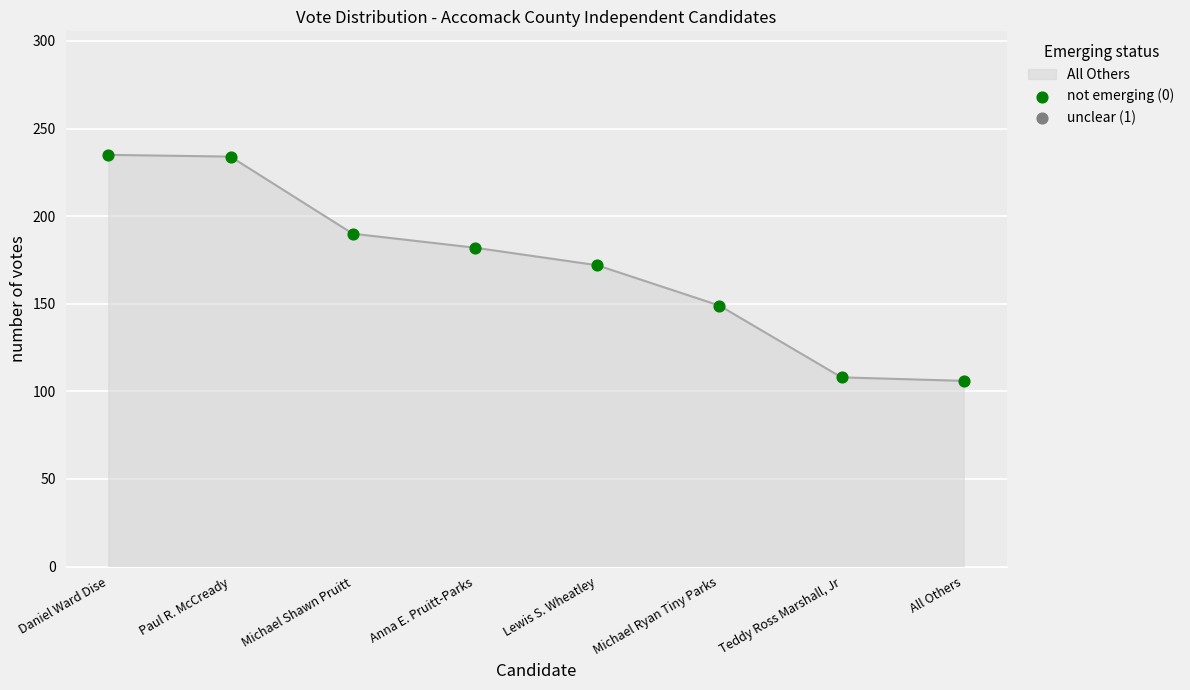

Approximately how many times larger is the value at Teddy Ross Marshall, Jr compared to Anna E. Pruitt-Parks?

0.6